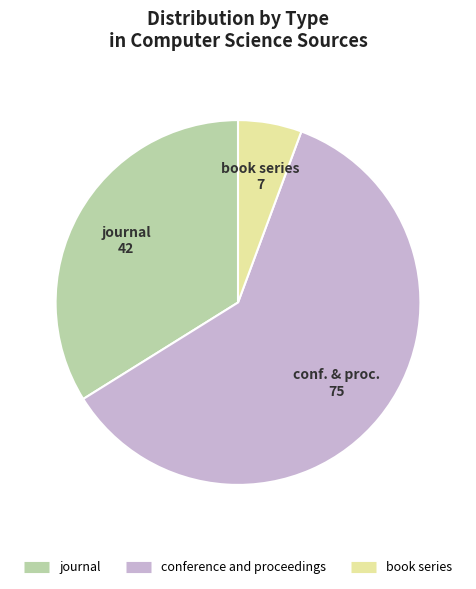

Is the sum of journal and conference and proceedings greater than half?

Yes